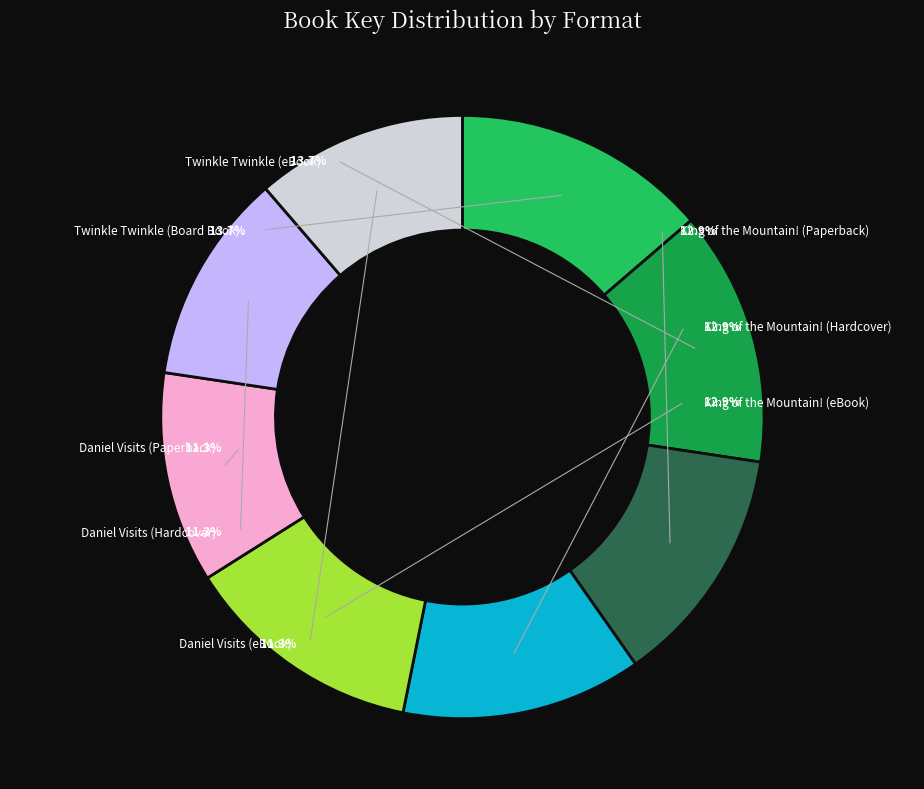

Which slice is the smallest?

Daniel Visits
(Paperback)